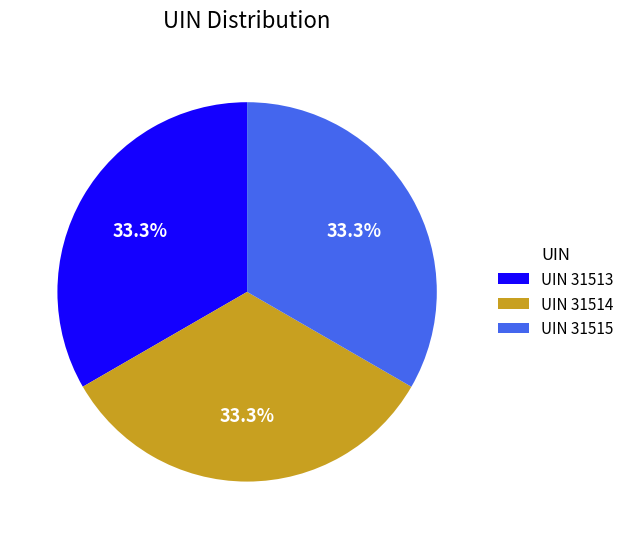

Is there a majority slice in this chart?

No